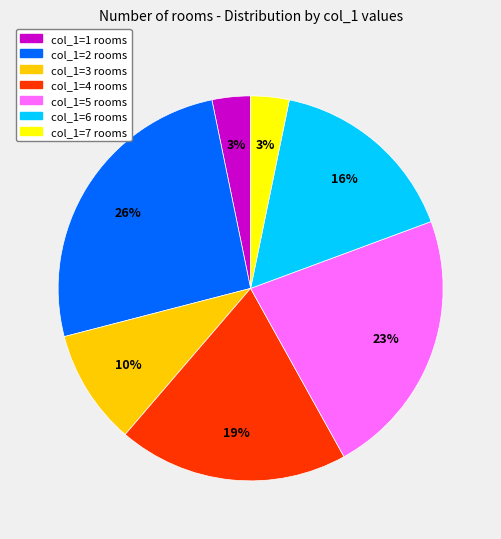

Does col_1=6 rooms represent more than half of the total?

No